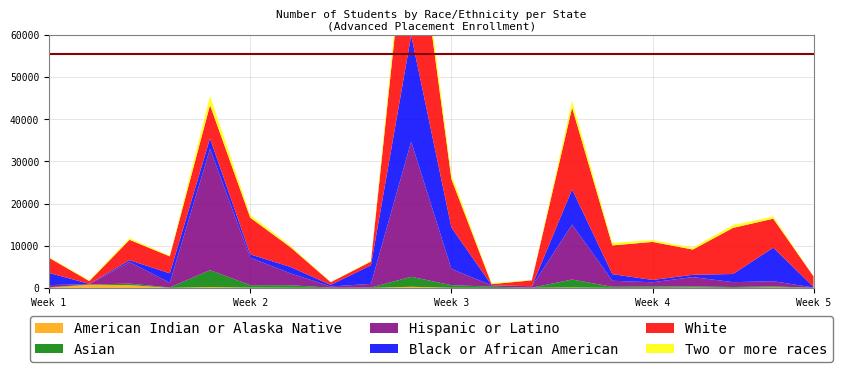

Reading left to right, what are all the values shown in this chart?

American Indian or Alaska Native: Alabama=73	Alaska=755	Arizona=667	Arkansas=23	California=197	Colorado=71	Connecticut=39	Delaware=2	District of Columbia=8	Florida=272	Georgia=38	Hawaii=2	Idaho=31	Illinois=91	Indiana=16	Iowa=25	Kansas=76	Kentucky=17	Louisiana=102	Maine=20
Asian: Alabama=83	Alaska=52	Arizona=352	Arkansas=75	California=4020	Colorado=580	Connecticut=601	Delaware=51	District of Columbia=82	Florida=2366	Georgia=611	Hawaii=298	Idaho=13	Illinois=1897	Indiana=249	Iowa=287	Kansas=274	Kentucky=200	Louisiana=250	Maine=21
Hispanic or Latino: Alabama=508	Alaska=102	Arizona=5092	Arkansas=1145	California=28741	Colorado=6509	Connecticut=2810	Delaware=285	District of Columbia=872	Florida=32033	Georgia=3853	Hawaii=308	Idaho=353	Illinois=13031	Indiana=1432	Iowa=1025	Kansas=2215	Kentucky=1148	Louisiana=1234	Maine=63
Black or African American: Alabama=2886	Alaska=46	Arizona=458	Arkansas=2211	California=2480	Colorado=785	Connecticut=1515	Delaware=375	District of Columbia=4396	Florida=25170	Georgia=9814	Hawaii=36	Idaho=8	Illinois=8338	Indiana=1569	Iowa=548	Kansas=539	Kentucky=1930	Louisiana=7953	Maine=127
White: Alabama=3580	Alaska=662	Arizona=4825	Arkansas=4022	California=7870	Colorado=8687	Connecticut=4664	Delaware=632	District of Columbia=883	Florida=37070	Georgia=11471	Hawaii=251	Idaho=1386	Illinois=19347	Indiana=6803	Iowa=9014	Kansas=5978	Kentucky=10928	Louisiana=6857	Maine=2499
Two or more races: Alabama=177	Alaska=212	Arizona=399	Arkansas=184	California=2179	Colorado=650	Connecticut=364	Delaware=36	District of Columbia=155	Florida=3798	Georgia=1059	Hawaii=268	Idaho=50	Illinois=1615	Indiana=602	Iowa=412	Kansas=472	Kentucky=669	Louisiana=522	Maine=59